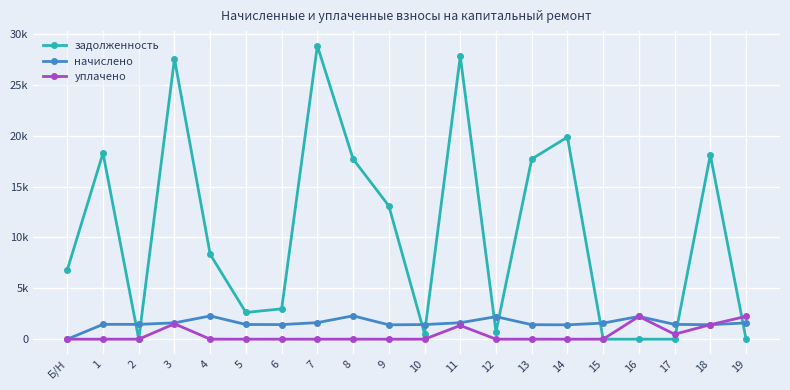

True or false: задолженность has a value of 17702.8 at 8.

True